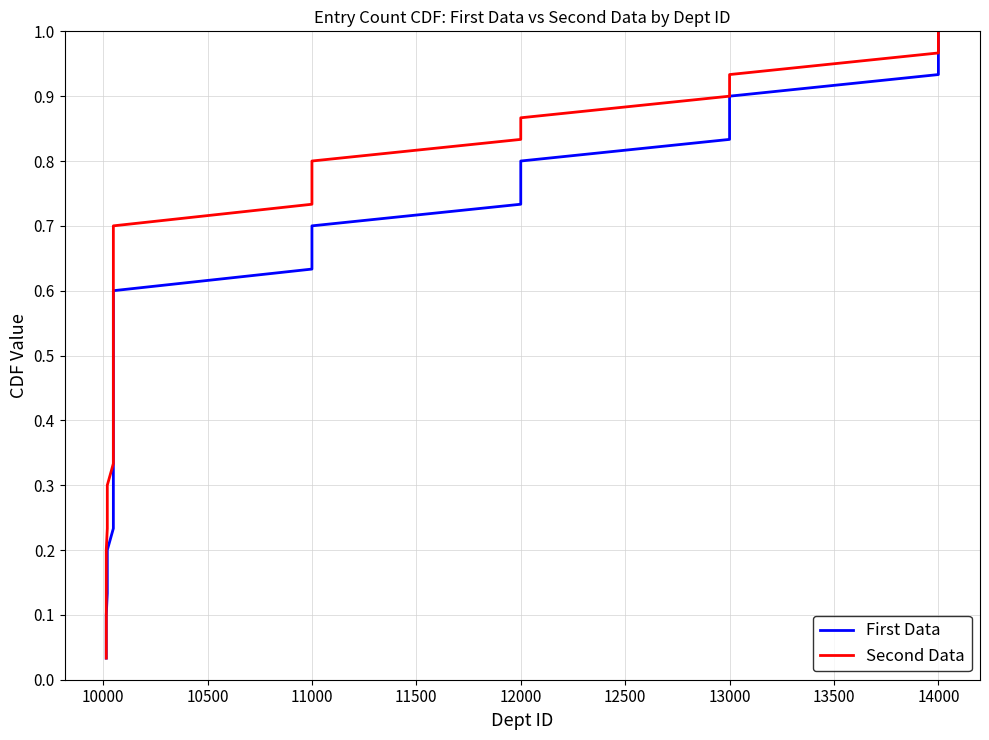

Which series has the largest range (max minus min)?

First Data